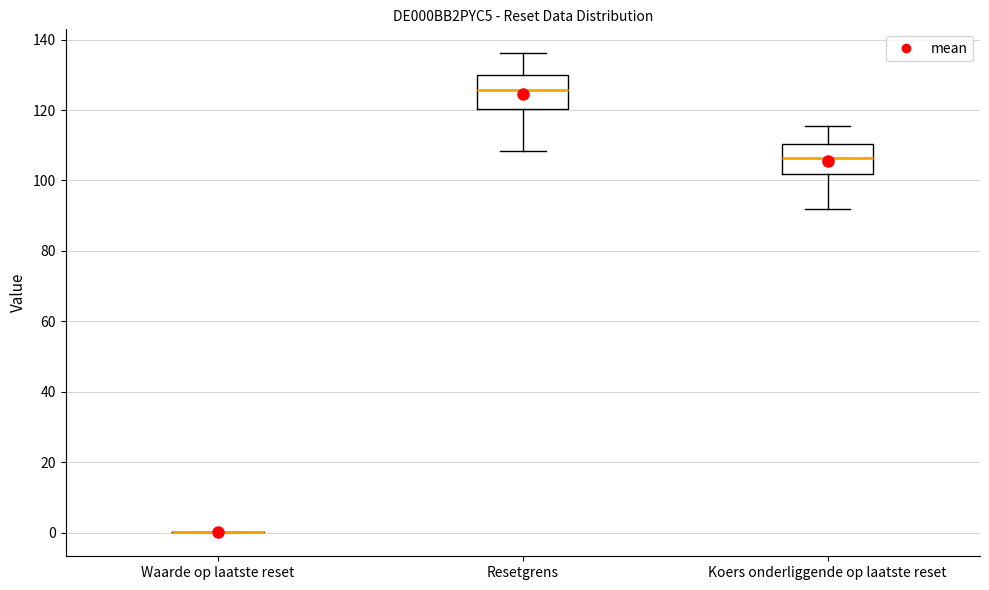

Reading left to right, transcribe this box plot: for each box, give where its median line is, the range the box spans, and where its two whiskers end, as read against the y-axis. The values are not printed on the chart, so give them approximately, as read against the axis.

Waarde op laatste reset: box collapsed to a line at 0, whiskers 0 to 0
Resetgrens: median 126, box 120 to 130, whiskers 108 to 136
Koers onderliggende op laatste reset: median 106, box 102 to 110, whiskers 92 to 116